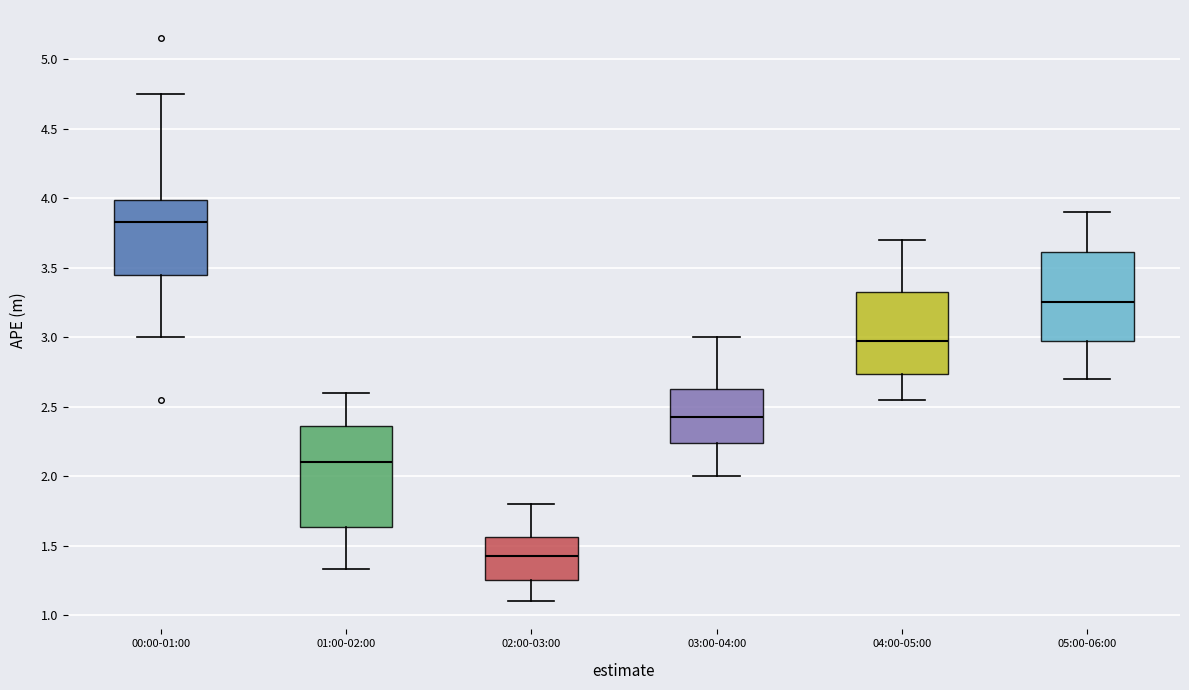

Where does the median line of the box for 02:00-03:00 sit on the y-axis? The values are not printed on the chart, so give them approximately, as read against the axis.

1.45